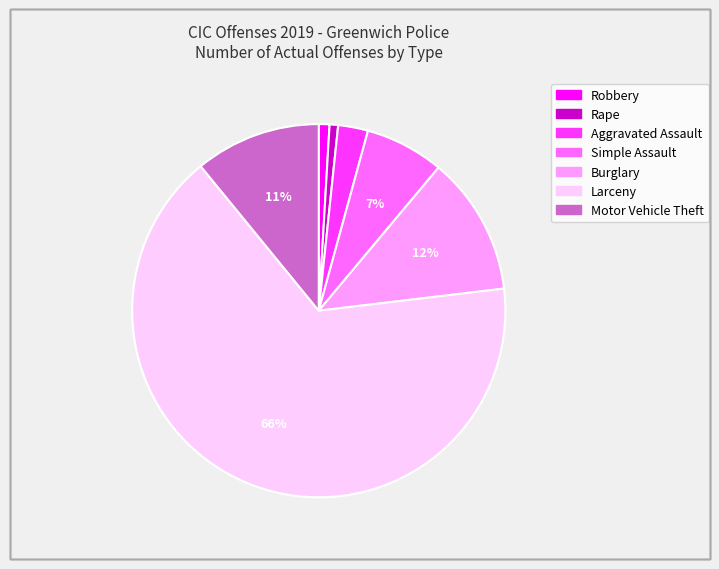

Is it true that Aggravated Assault is 14% of the pie?

False